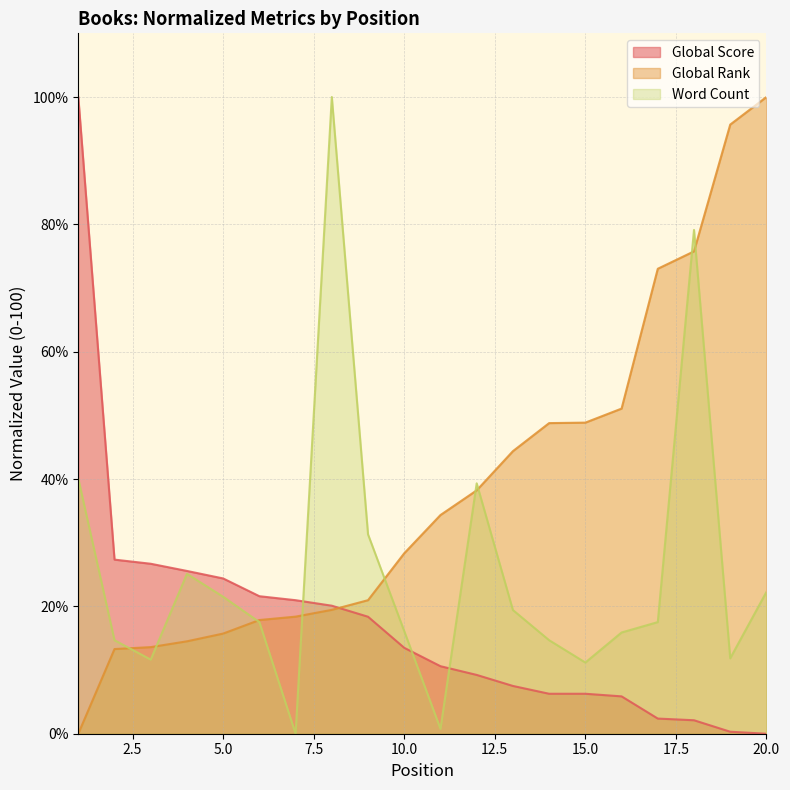

Is the value of Global Score at 19 greater than the value of Word Count at 9?

No